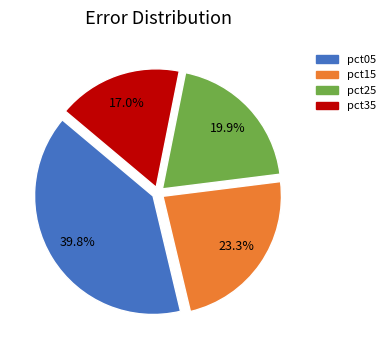

Combined, do pct15 and pct35 account for over 50%?

No